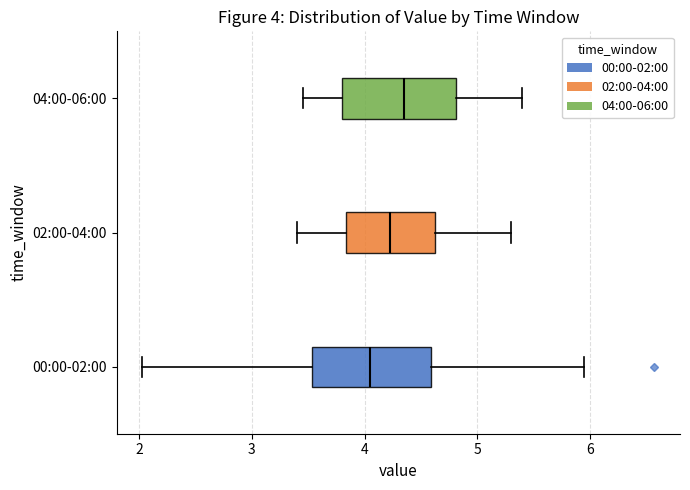

Which box's median line is the furthest to the left?

00:00-02:00